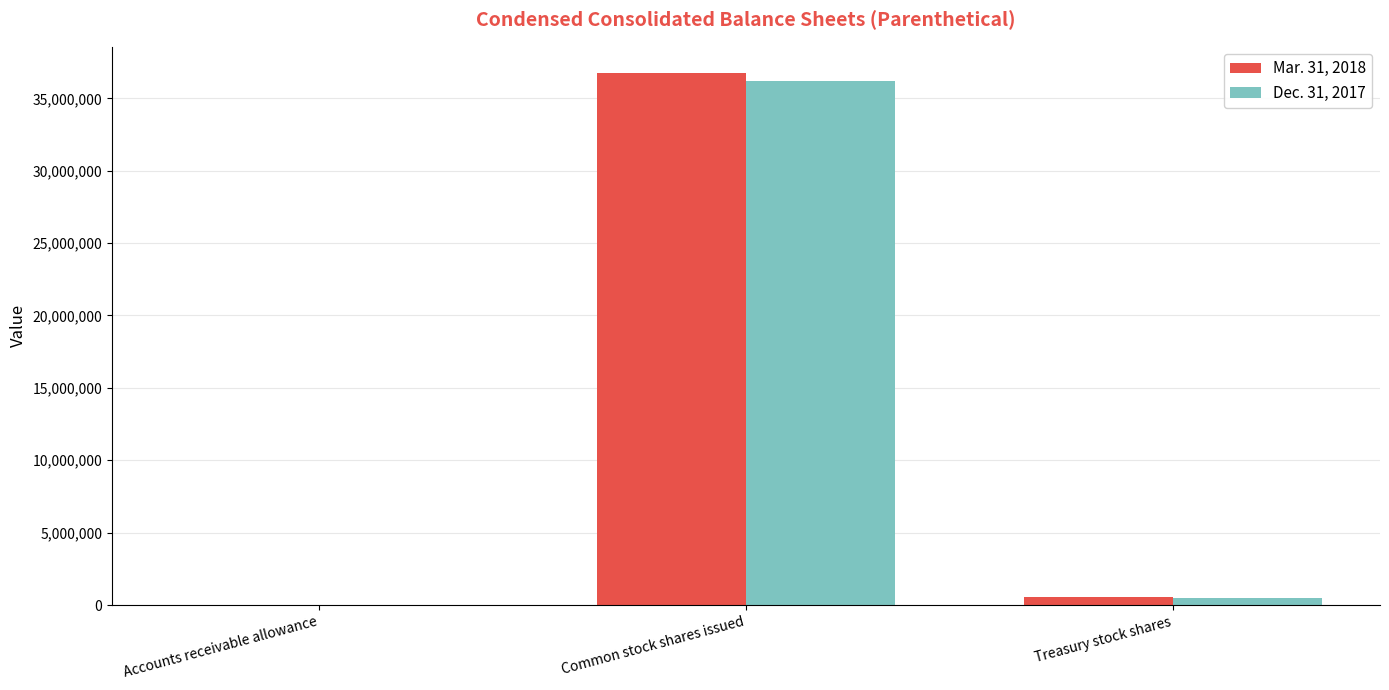

The Mar. 31, 2018 series shows 36729867 at Common stock shares issued. True or false?

True